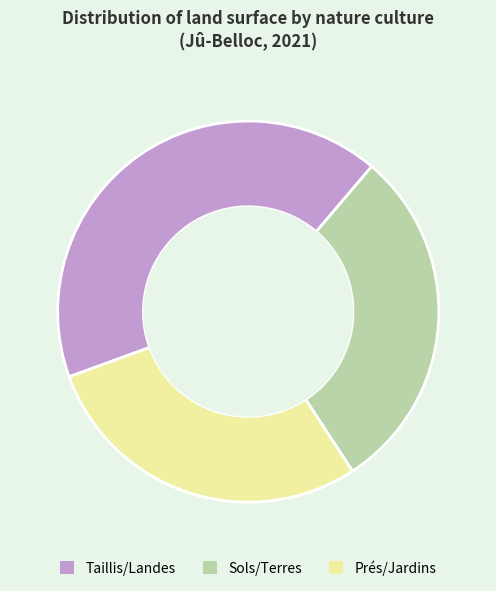

Is there any slice that represents more than half of the pie?

No